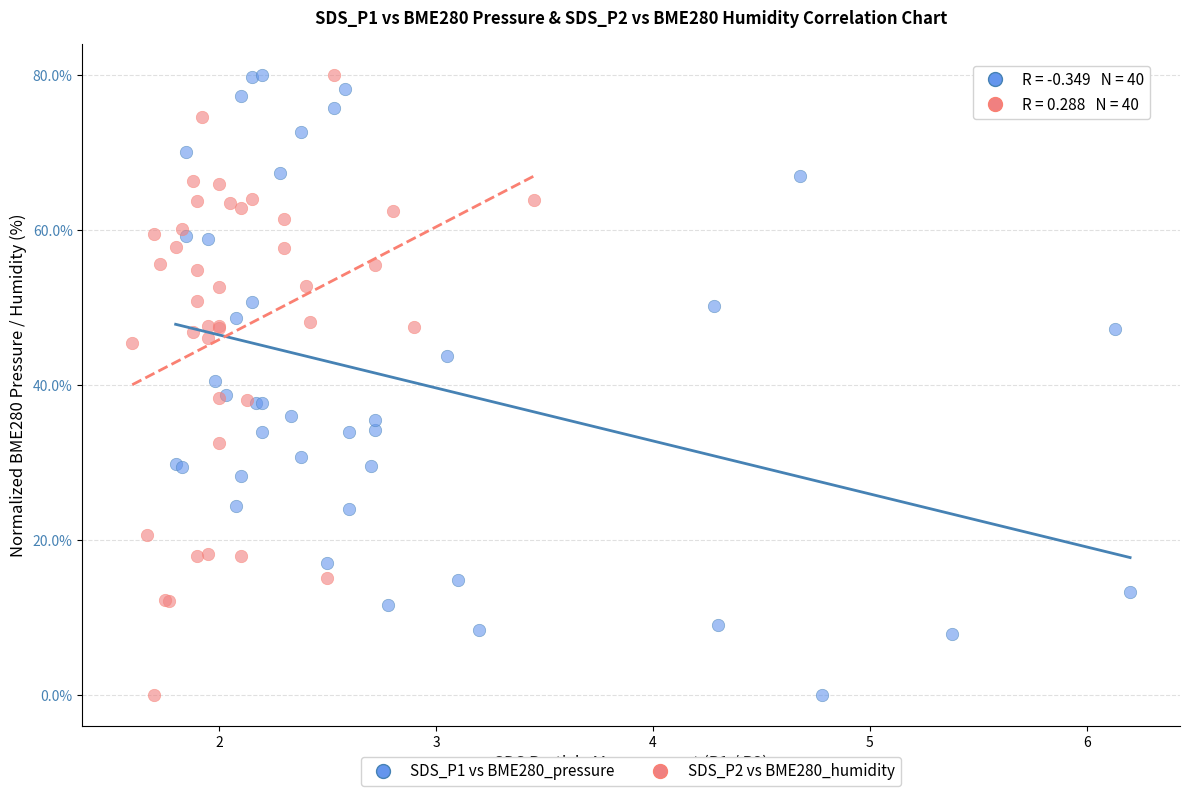

What are all the series names shown in the legend?

SDS_P1 vs BME280_pressure, SDS_P2 vs BME280_humidity